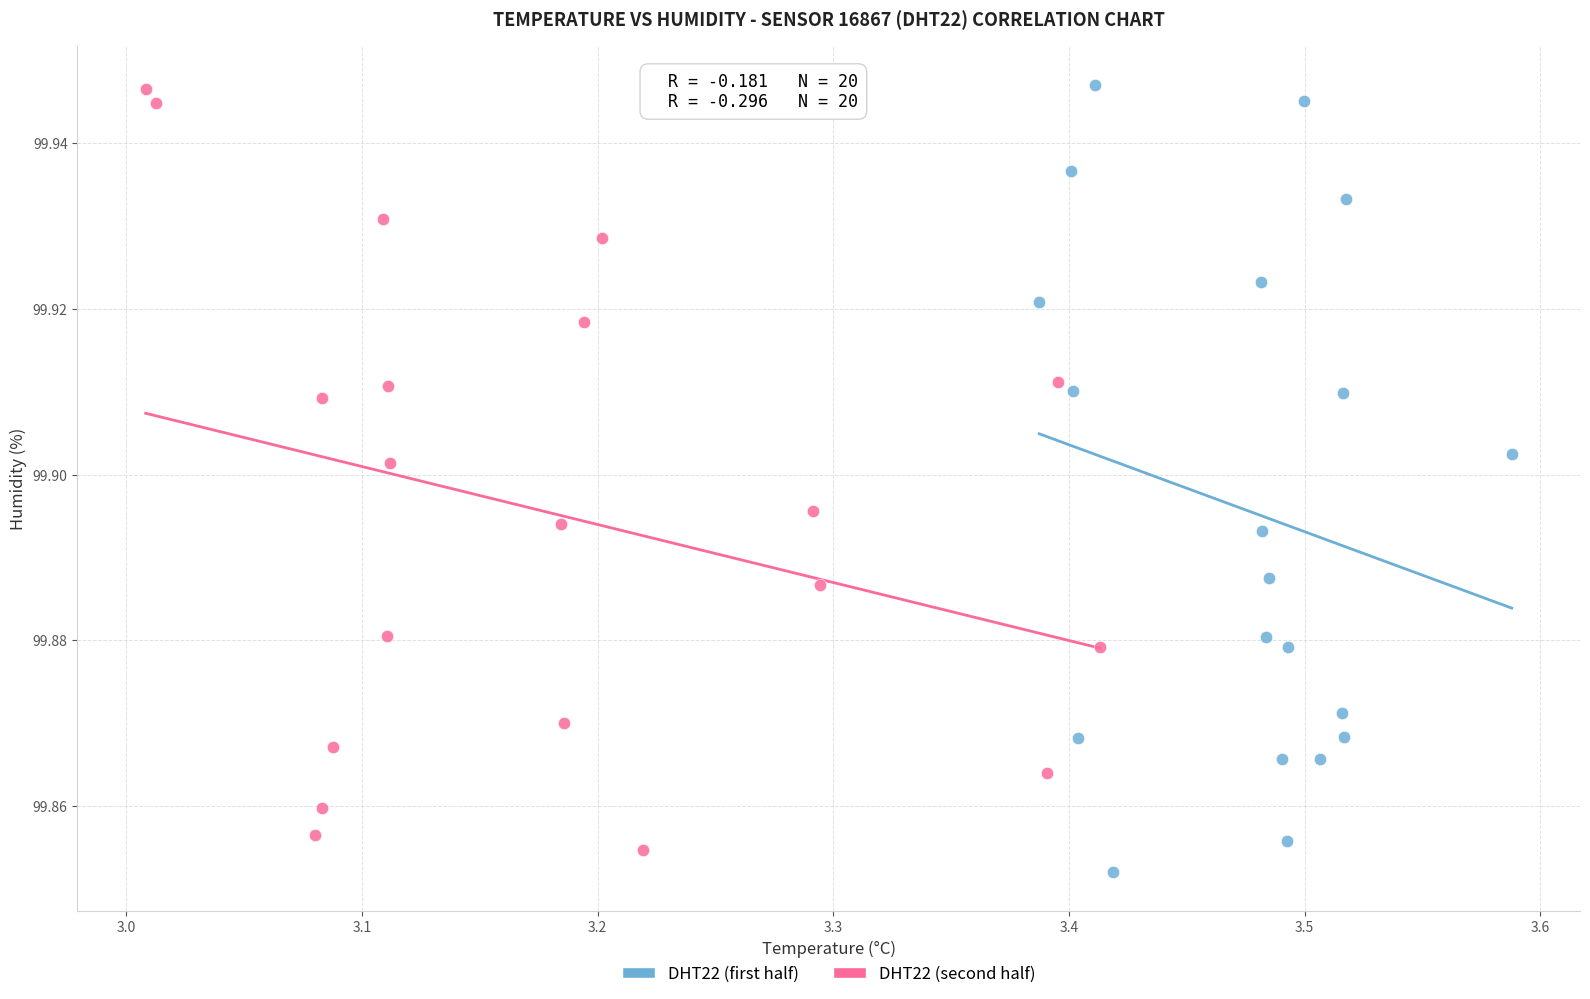

What are all the series names shown in the legend?

DHT22 (first half), DHT22 (second half)